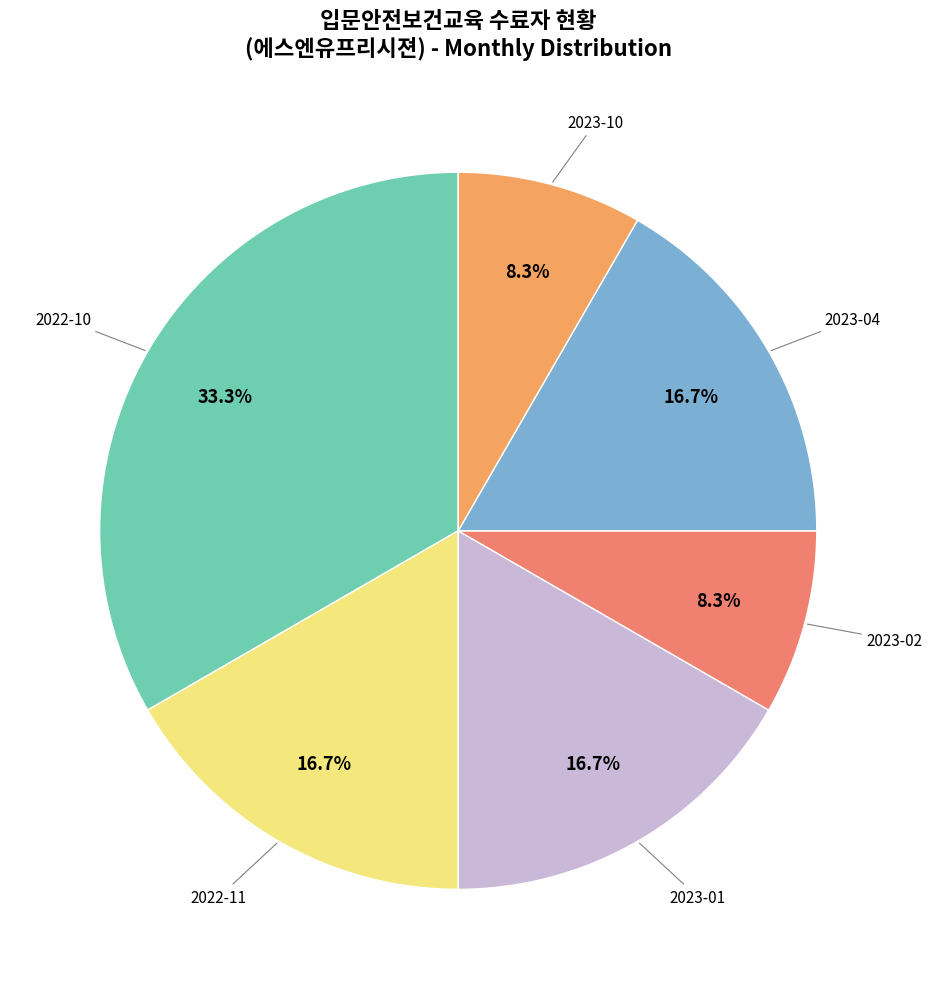

How many segments does this pie chart have?

6